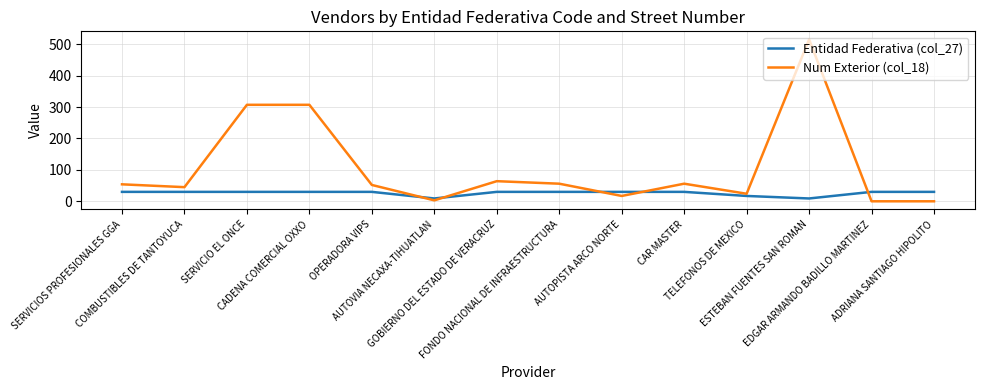

What is the average value of the Num Exterior (col_18) series?

107